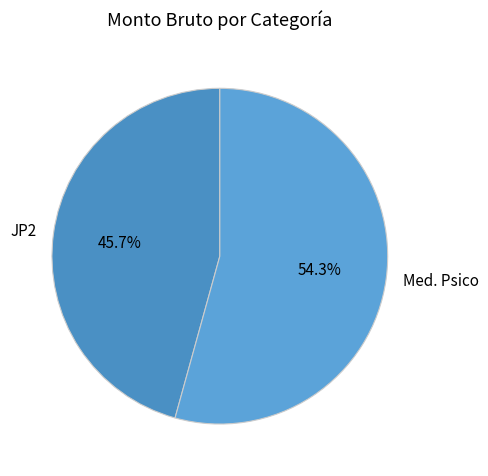

Which category has the biggest portion of the pie?

Med. Psico